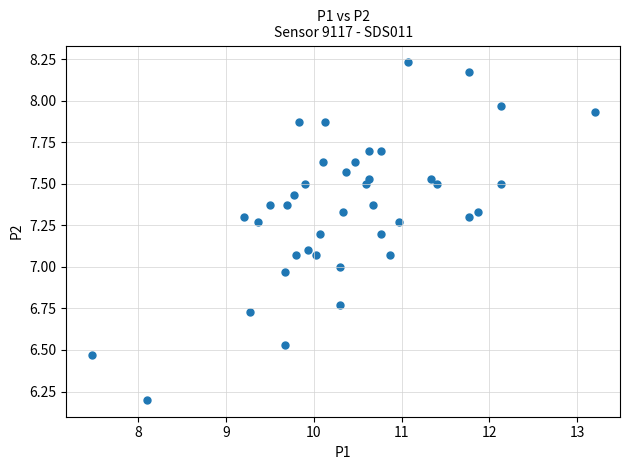

What is the range of X values (max minus min)?

5.7